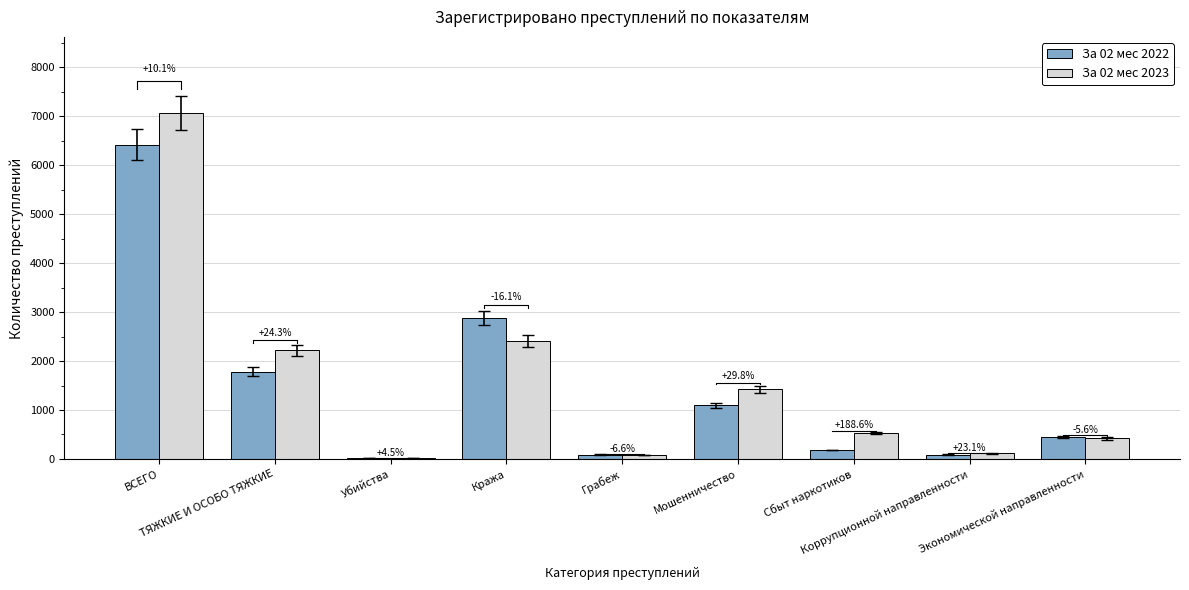

What is the total value across all series at Экономической направленности?

861